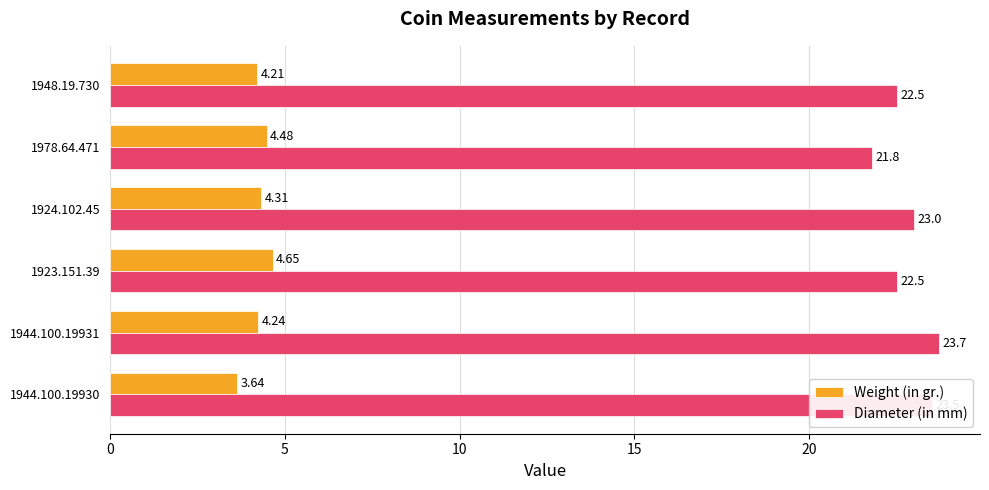

How many data points in Weight (in gr.) are above 4?

5